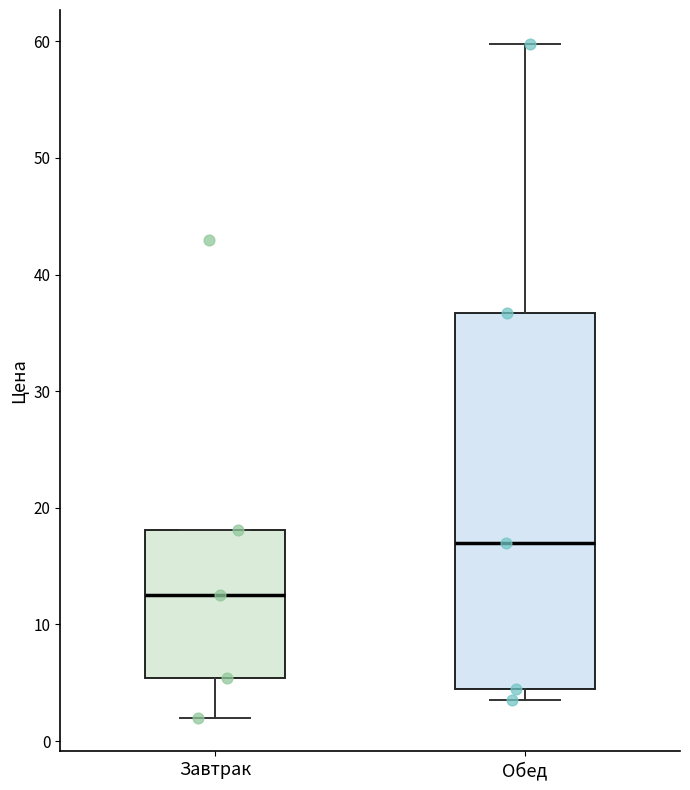

Reading left to right, transcribe this box plot: for each box, give where its median line is, the range the box spans, and where its two whiskers end, as read against the y-axis. The values are not printed on the chart, so give them approximately, as read against the axis.

Завтрак: median 13, box 5 to 18, whiskers 2 to 18
Обед: median 17, box 5 to 37, whiskers 4 to 60